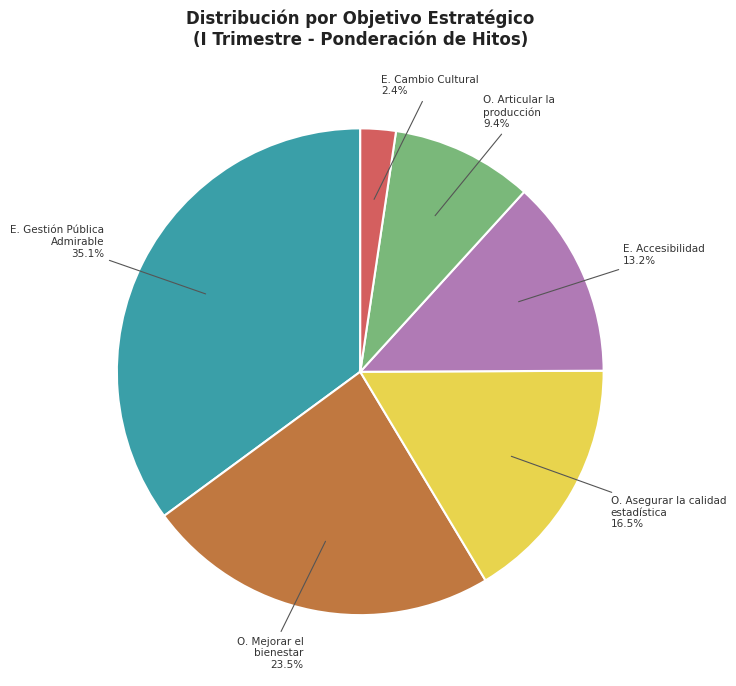

Count the number of slices in the pie.

6